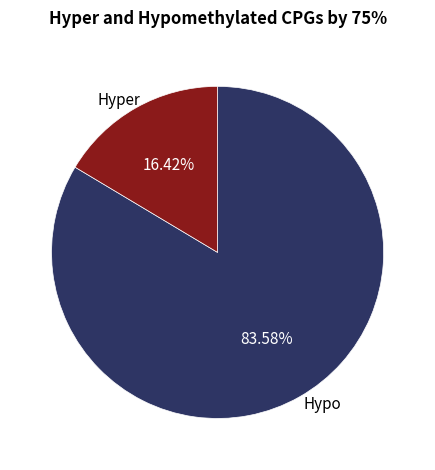

How many slices are in this pie chart?

2